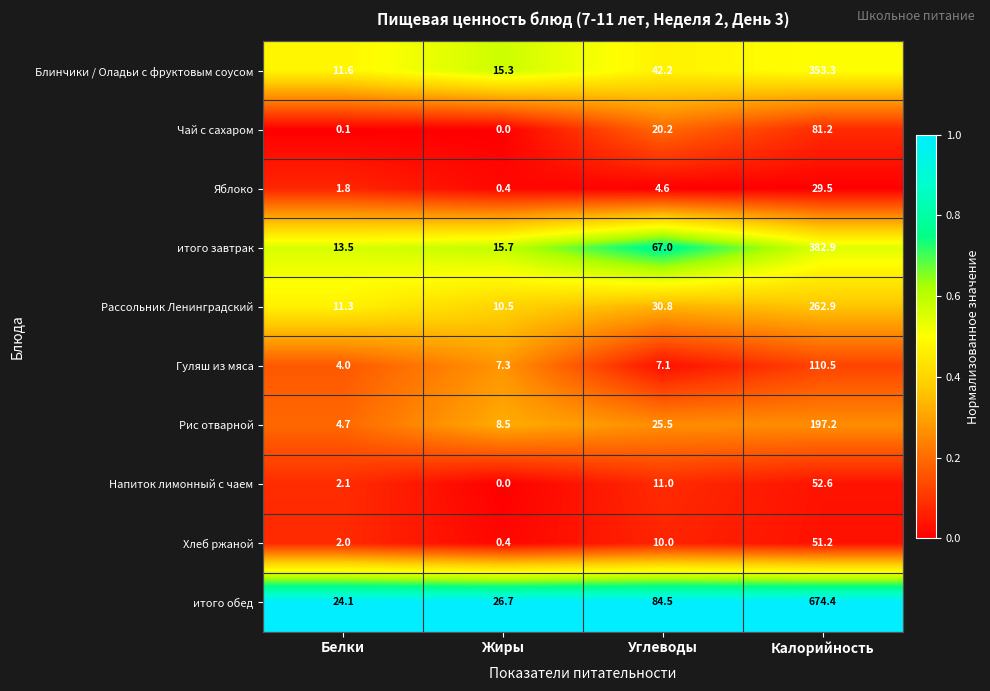

The Напиток лимонный с чаем series shows 2.1 at Белки. True or false?

True